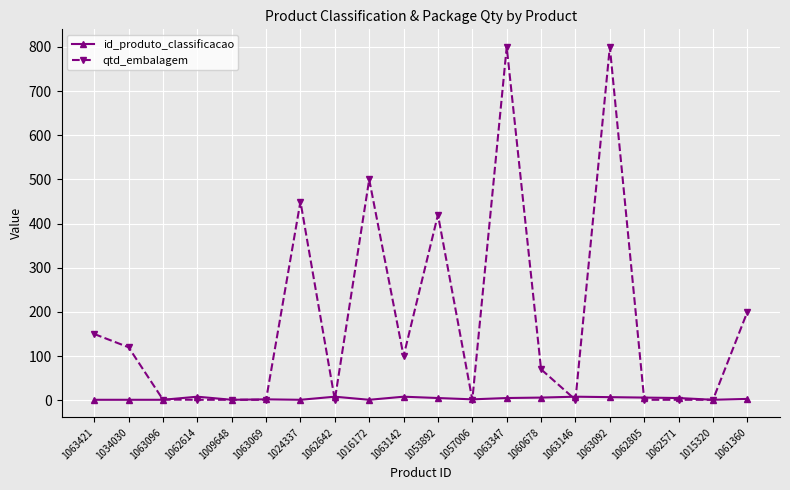

What value does the id_produto_classificacao series have at 1015320?

1.0